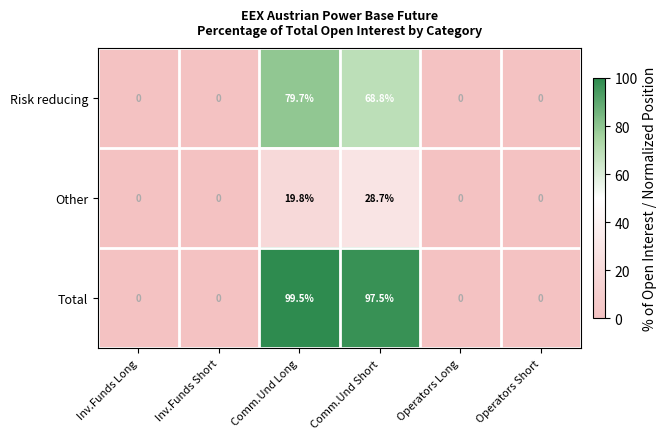

What is the sum of the Other values at Comm.Und Long and Operators Short?

19.8